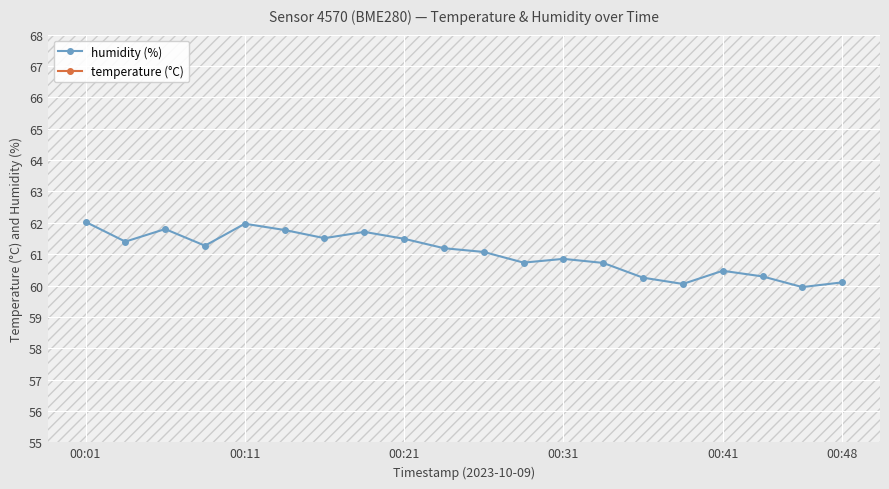

Reading left to right, list all the values displayed in this chart.

humidity (%): 62.0	61.4	61.8	61.3	62.0	61.8	61.5	61.7	61.5	61.2	61.1	60.7	60.9	60.7	60.2	60.0	60.5	60.3	60.0	60.1
temperature (°C): 17.3	17.4	17.3	17.5	17.2	17.2	17.3	17.1	17.2	17.3	17.3	17.3	17.2	17.3	17.4	17.4	17.2	17.3	17.4	17.4